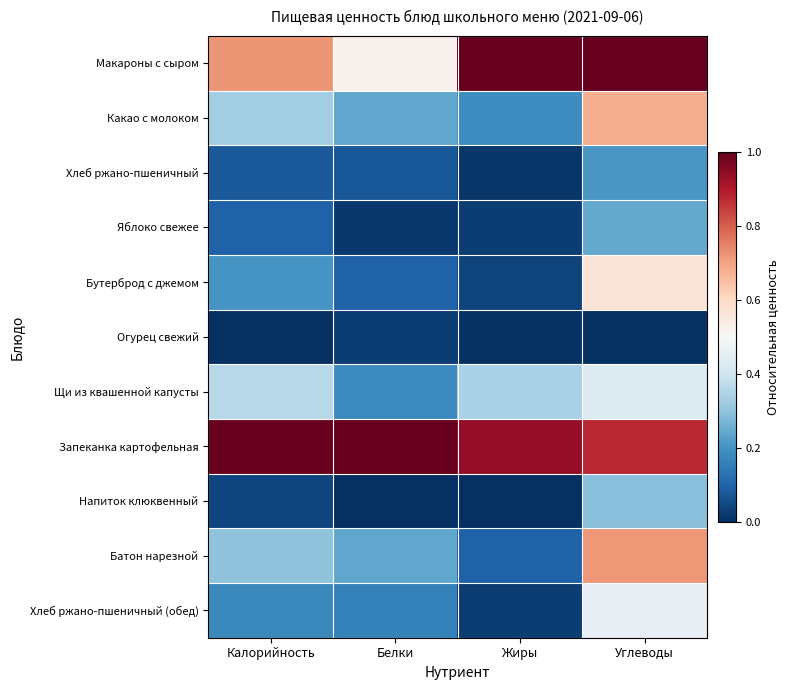

Reading right to left, transcribe all the data shown in this chart.

Макароны с сыром: Углеводы=1.0	Жиры=1.0	Белки=0.5	Калорийность=0.7
Какао с молоком: Углеводы=0.7	Жиры=0.2	Белки=0.2	Калорийность=0.3
Хлеб ржано-пшеничный: Углеводы=0.2	Жиры=0.0	Белки=0.1	Калорийность=0.1
Яблоко свежее: Углеводы=0.2	Жиры=0.0	Белки=0.0	Калорийность=0.1
Бутерброд с джемом: Углеводы=0.6	Жиры=0.0	Белки=0.1	Калорийность=0.2
Огурец свежий: Углеводы=0.0	Жиры=0.0	Белки=0.0	Калорийность=0.0
Щи из квашенной капусты: Углеводы=0.4	Жиры=0.3	Белки=0.2	Калорийность=0.4
Запеканка картофельная: Углеводы=0.9	Жиры=0.9	Белки=1.0	Калорийность=1.0
Напиток клюквенный: Углеводы=0.3	Жиры=0.0	Белки=0.0	Калорийность=0.0
Батон нарезной: Углеводы=0.7	Жиры=0.1	Белки=0.2	Калорийность=0.3
Хлеб ржано-пшеничный (обед): Углеводы=0.5	Жиры=0.0	Белки=0.2	Калорийность=0.2